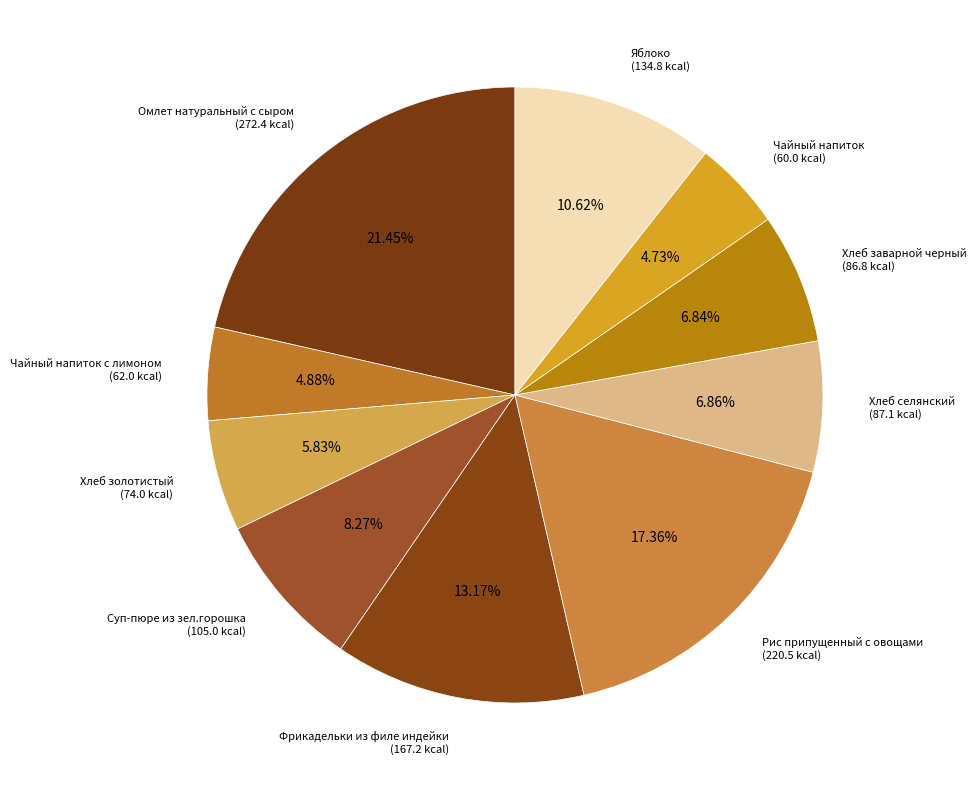

Is there a majority slice in this chart?

No